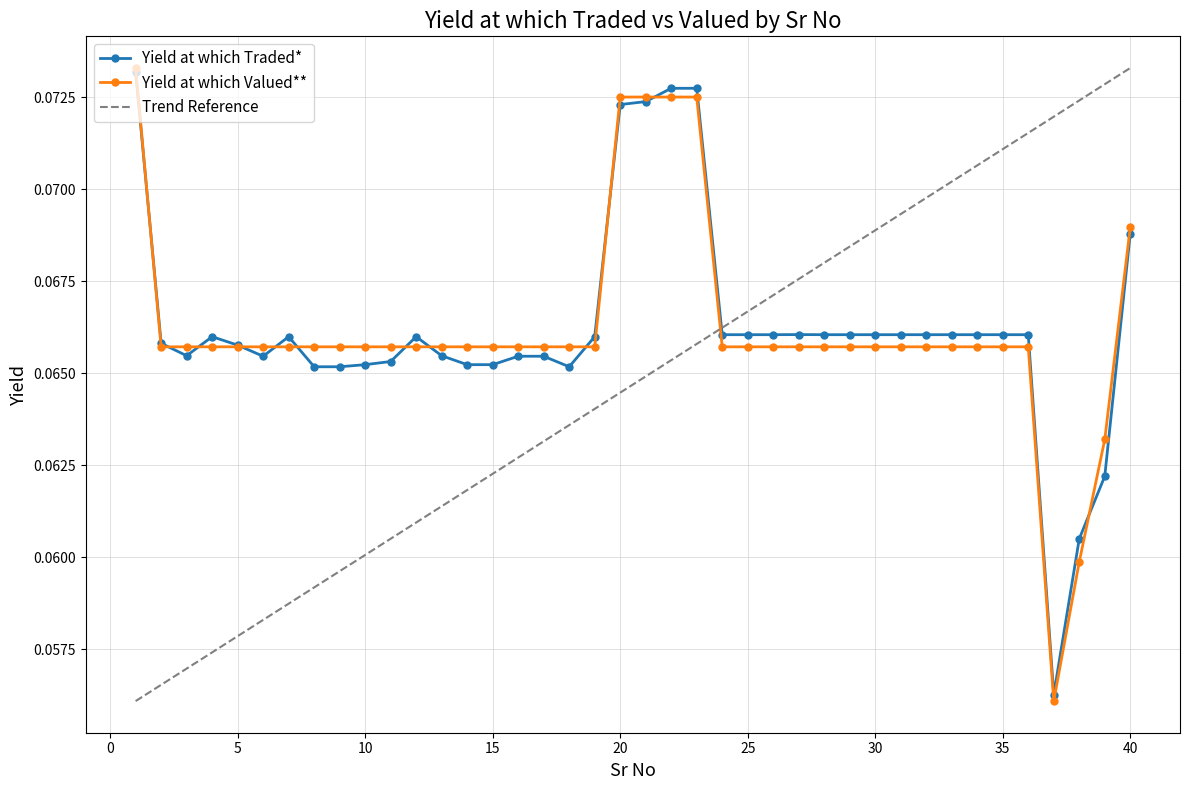

Between which two adjacent categories do Yield at which Valued** and Yield at which Traded* first intersect?

1 and 2